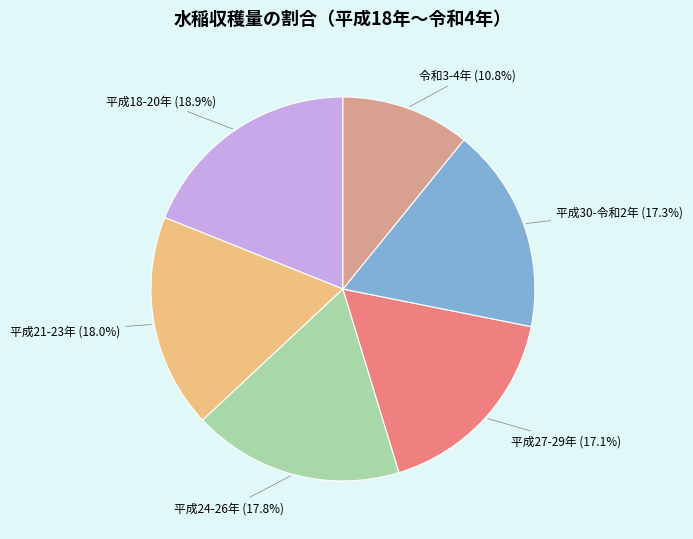

How many slices are in this pie chart?

6